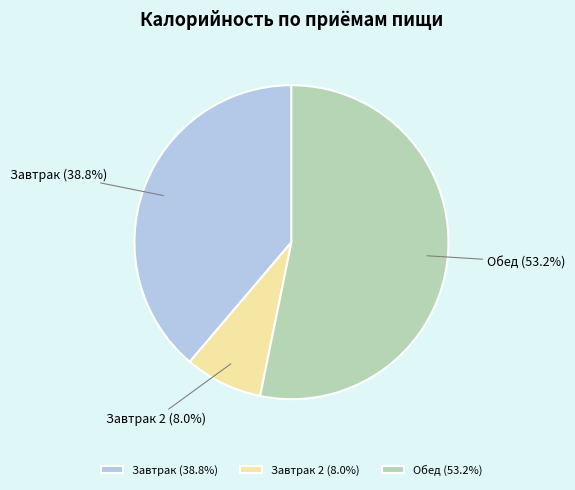

Is Обед (53.2%) the majority of the pie?

Yes